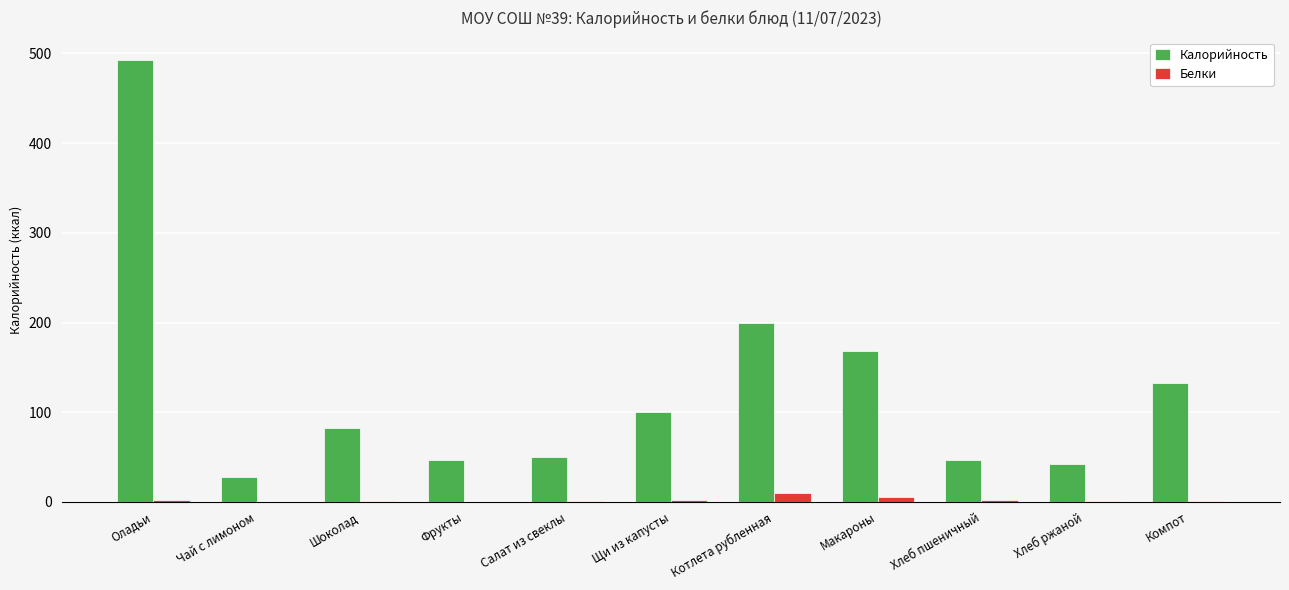

At which label does Калорийность first exceed 82?

Оладьи